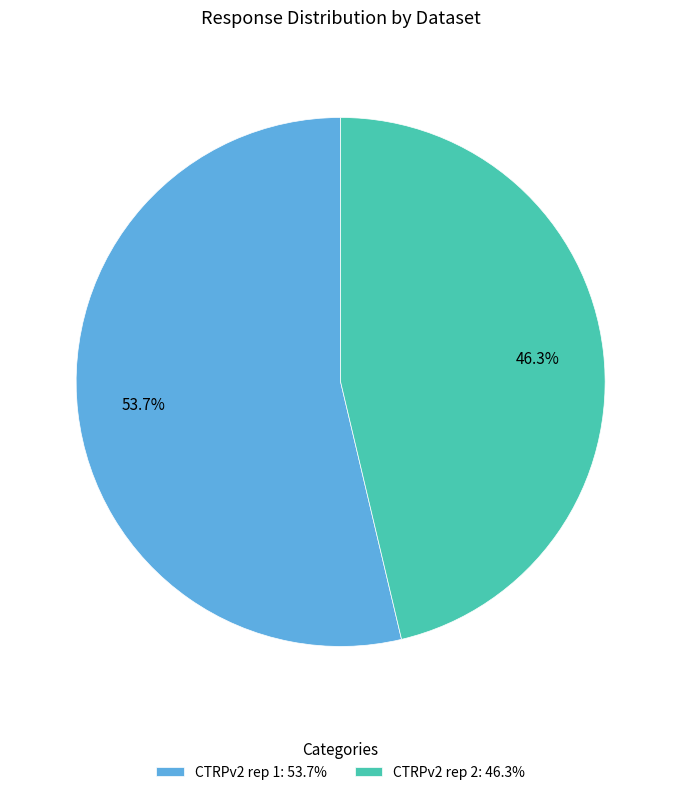

What is the ratio of the value at CTRPv2 rep 1: 53.7% to the value at CTRPv2 rep 2: 46.3%?

1.2